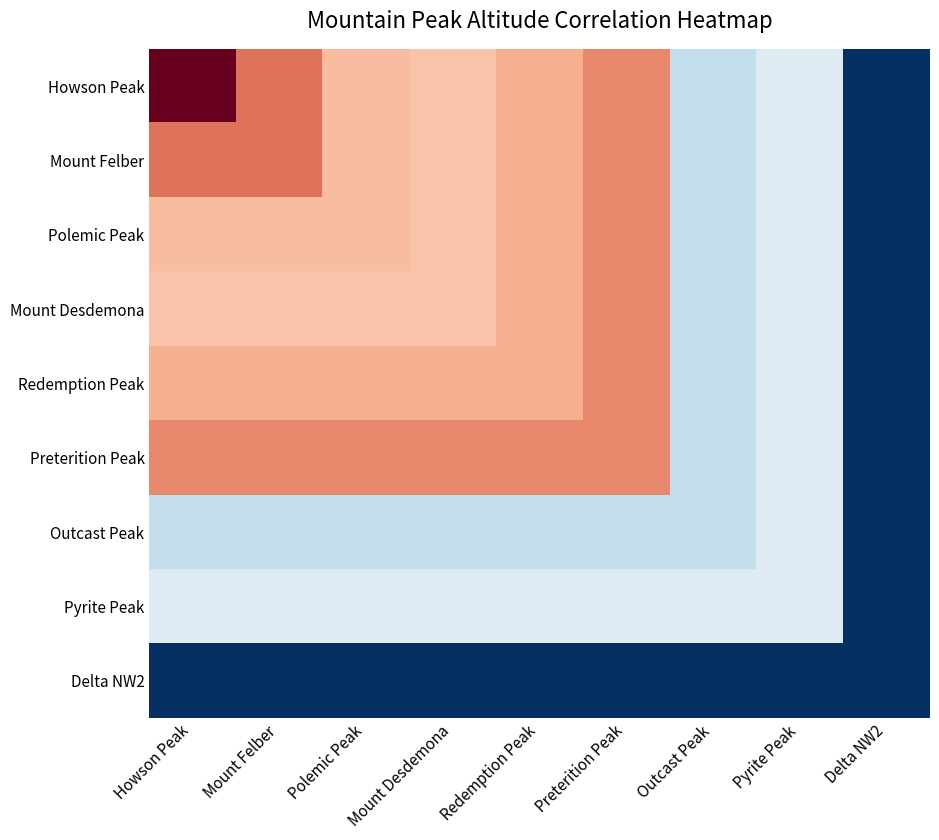

What is the total value across all series at Mount Desdemona?

0.6